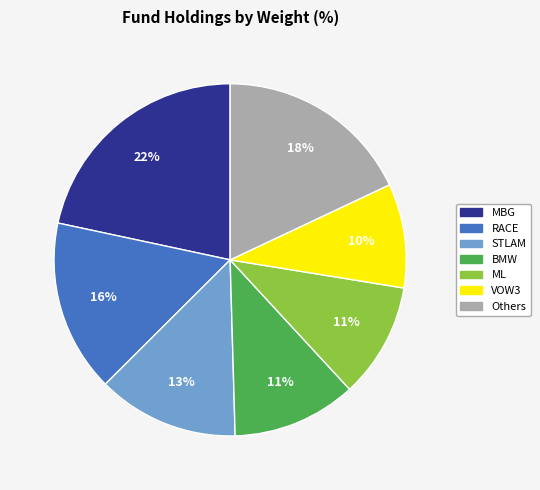

Count the number of slices in the pie.

7